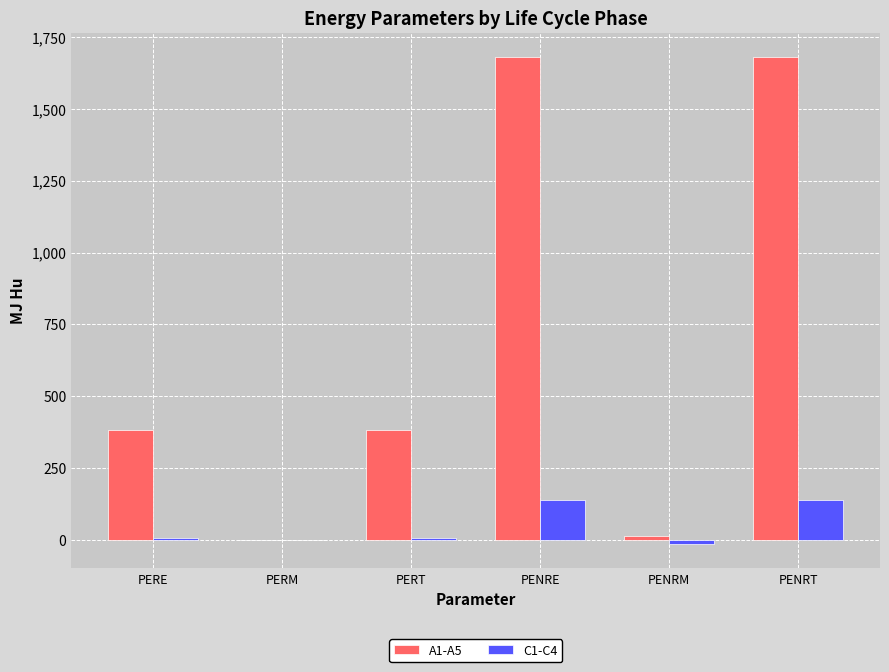

True or false: C1-C4 has a value of 223.9 at PENRE.

False